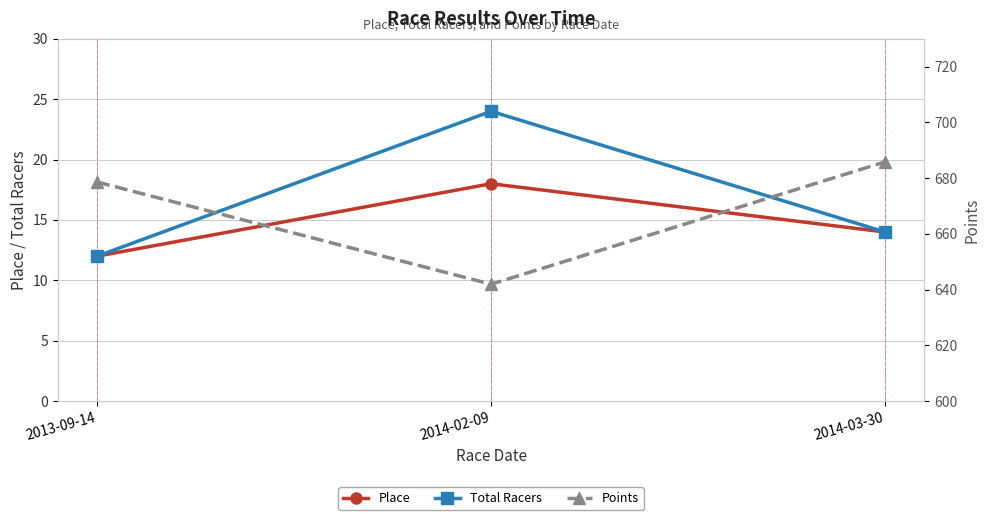

What is the sum of all Total Racers values?

50